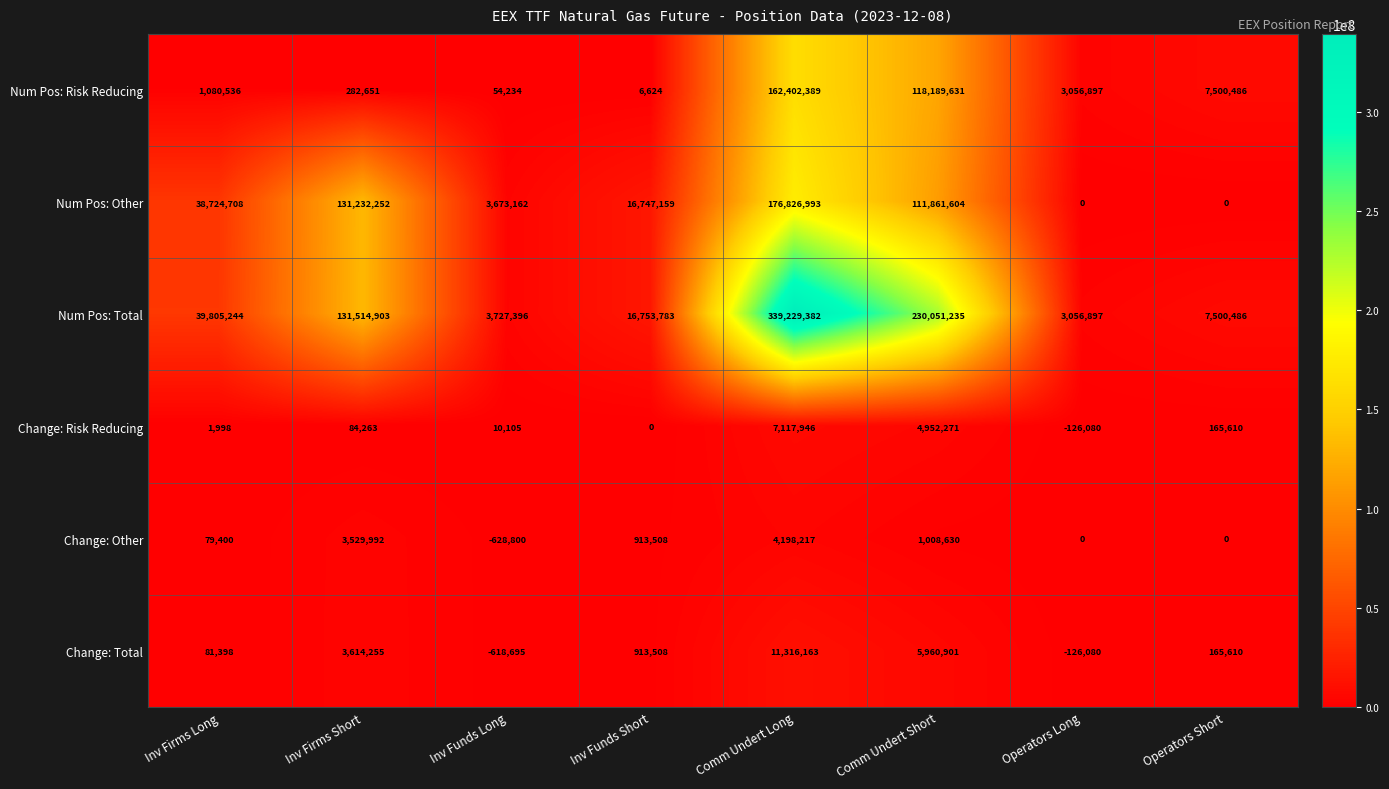

What is the spread (max minus min) of values at Operators Short?

7500486